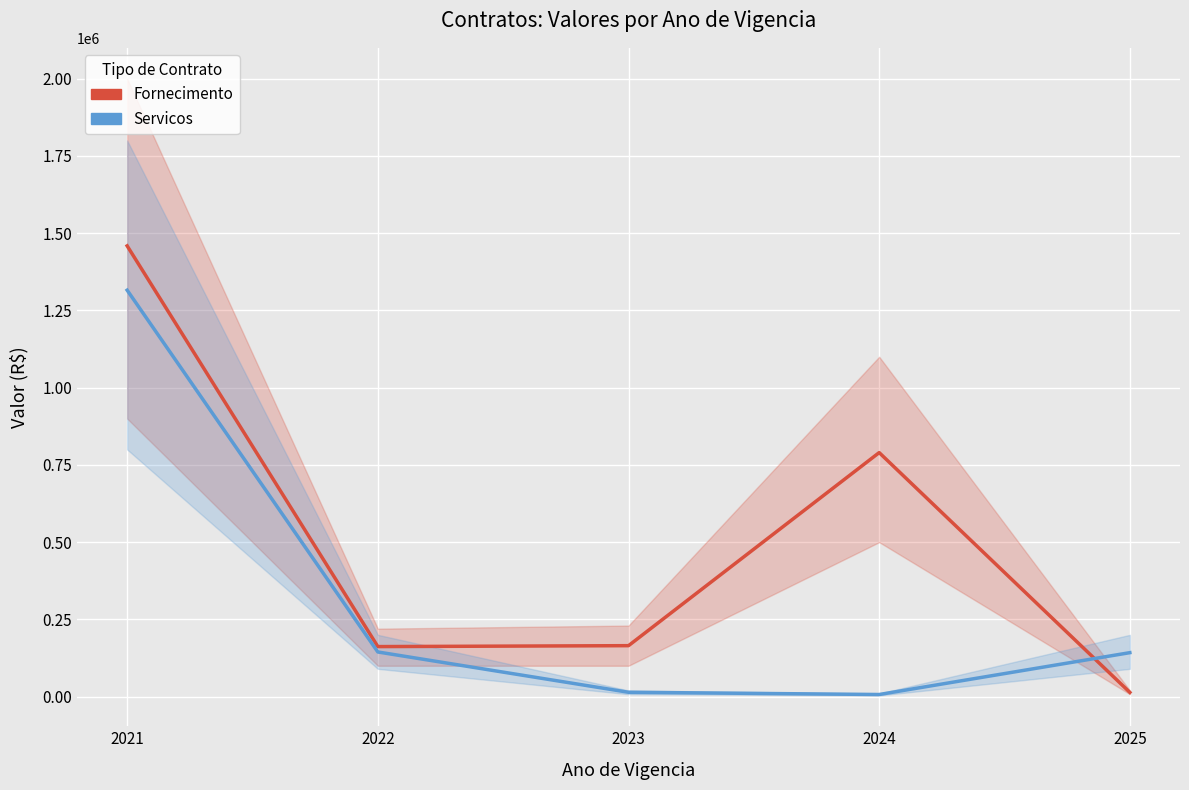

What is the value of the Fornecimento point at the 4th from the left?

789828.3